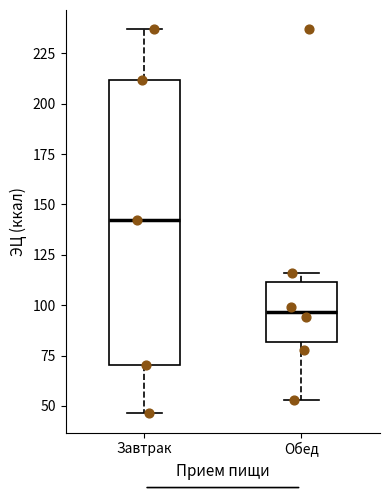

Where does the median line of the box for Обед sit on the y-axis? The values are not printed on the chart, so give them approximately, as read against the axis.

95